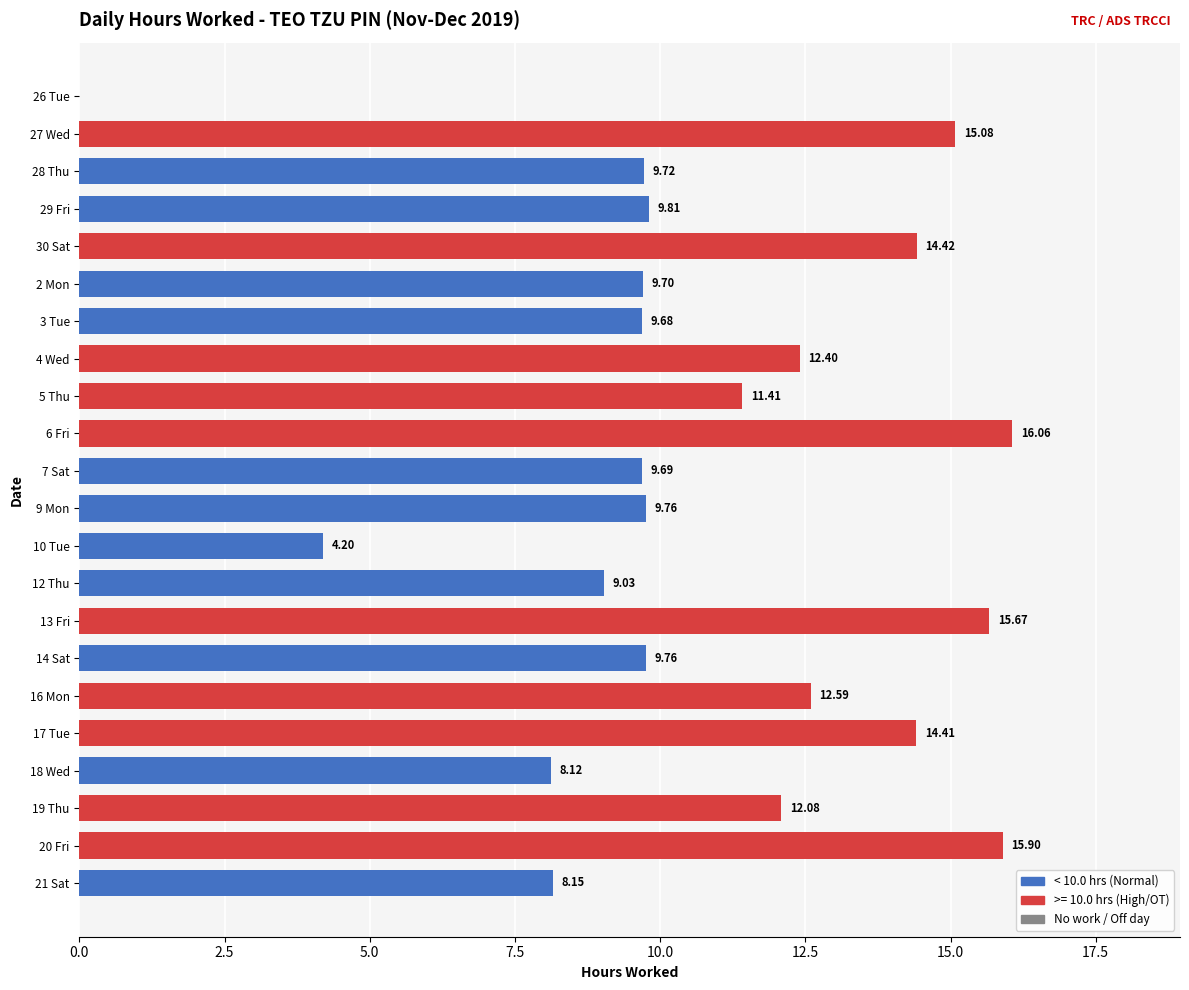

What is the change in value from 10 Tue to 12 Thu?

+4.8